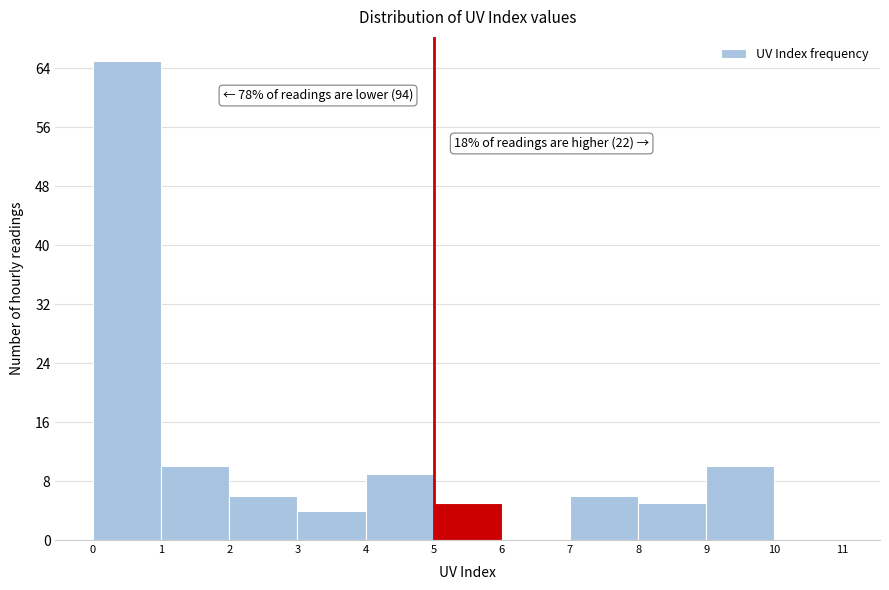

Over which range of the x-axis is the bar tallest?

0 to 1